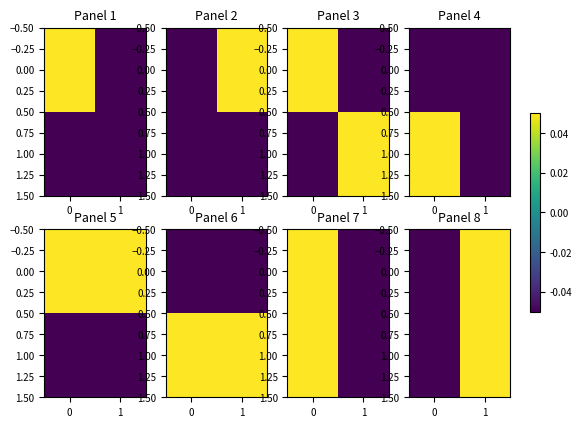

What is the greatest value displayed?

0.1